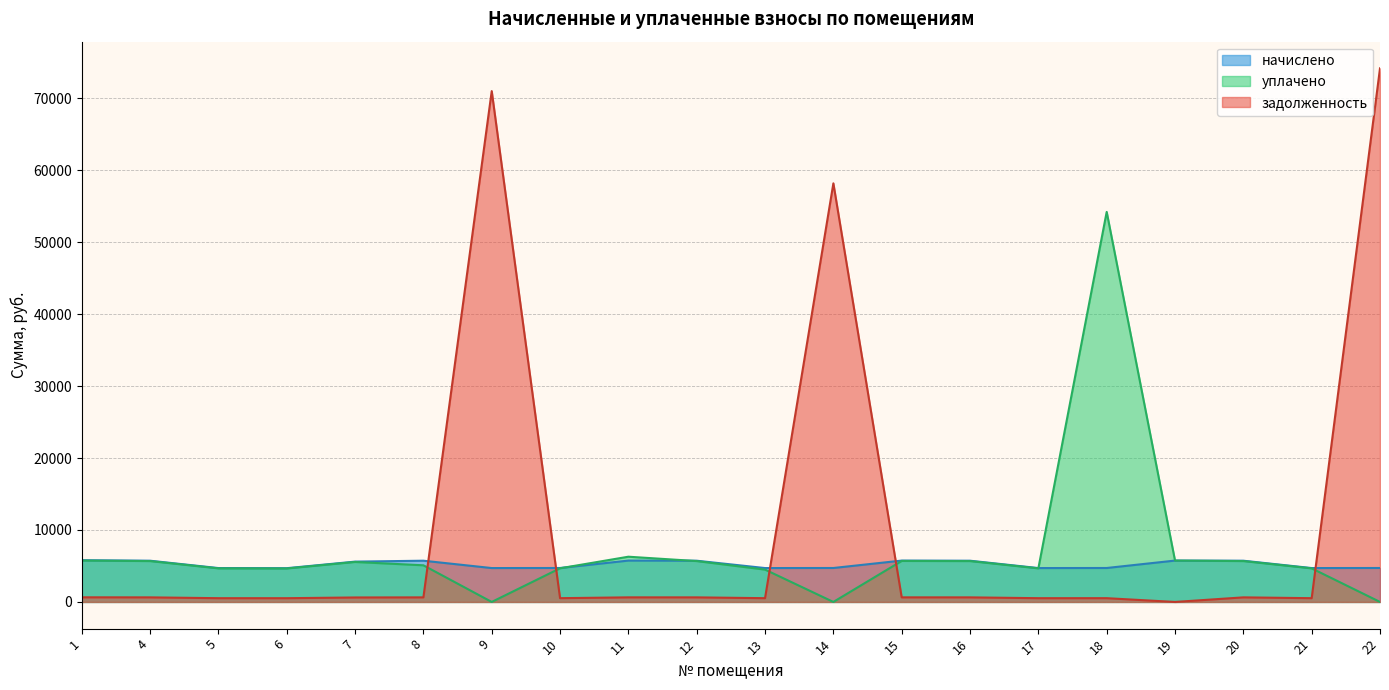

After their last crossing, which series has the higher values: задолженность or начислено?

задолженность